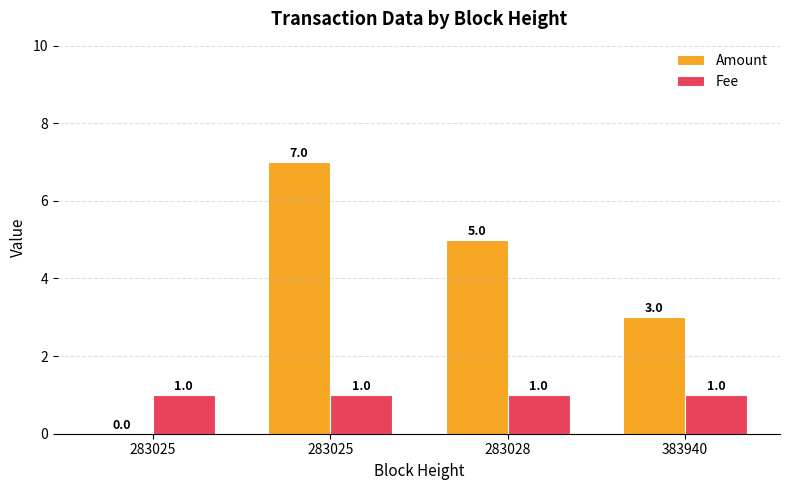

Count the number of data series in this chart.

2